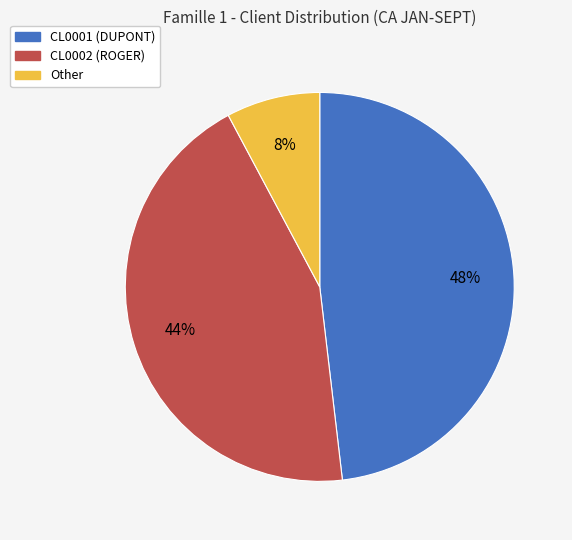

Is there any slice that represents more than half of the pie?

No